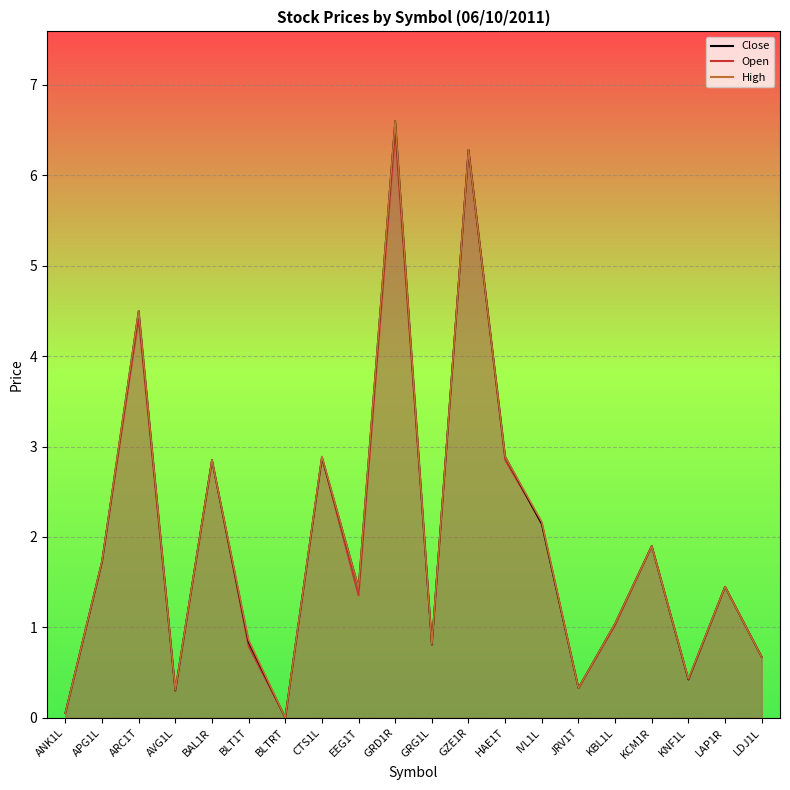

Count the number of categories in the chart.

20